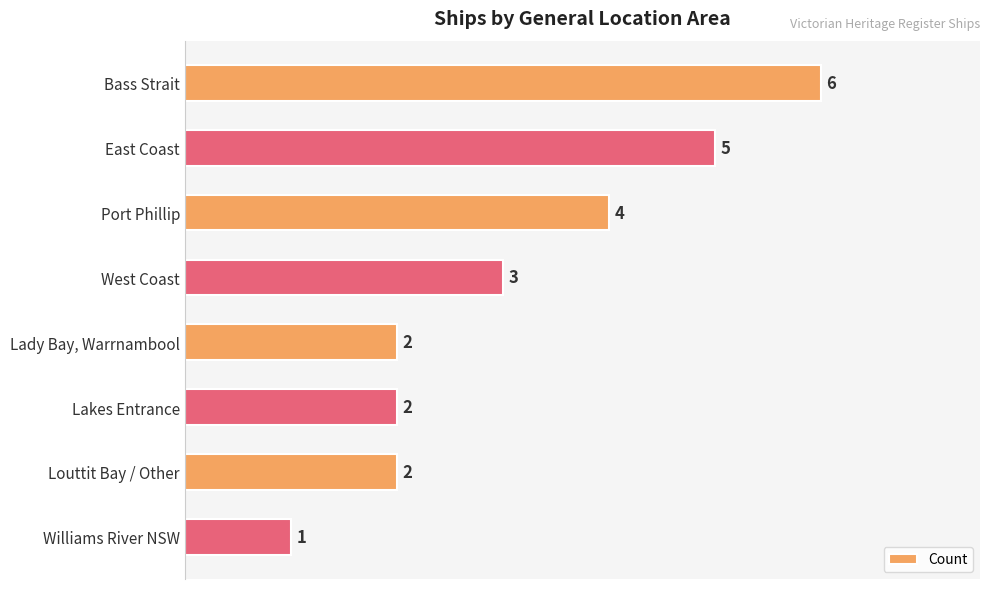

What is the sum of the values at Port Phillip and Lakes Entrance?

6